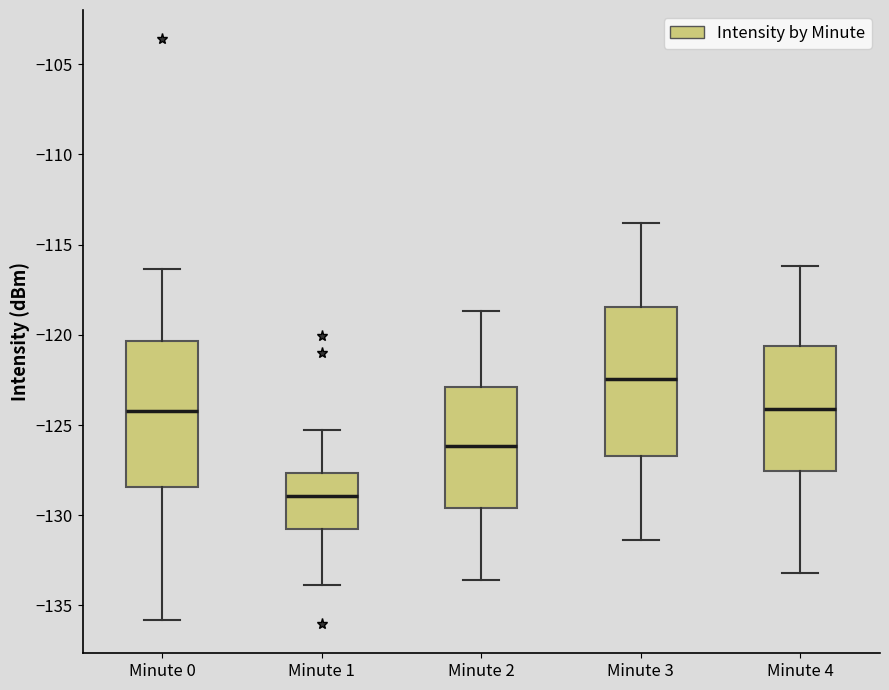

Where is the lower edge of the box for Minute 0 on the y-axis? The values are not printed on the chart, so give them approximately, as read against the axis.

-128.5